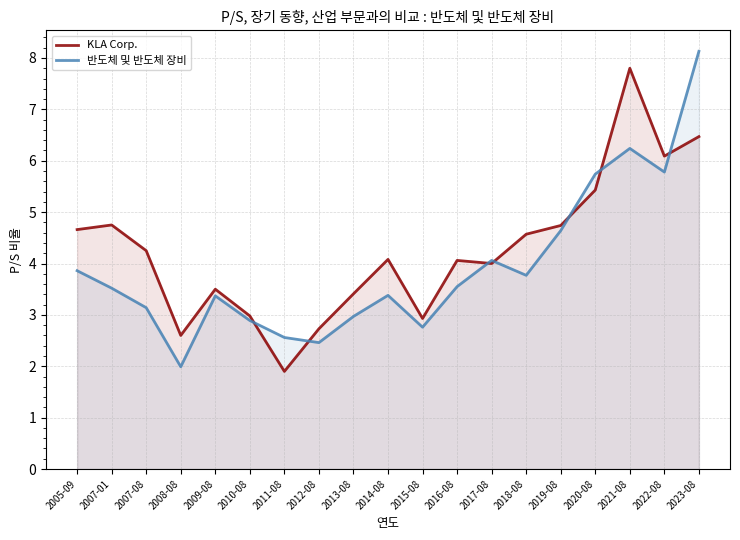

At which category does KLA Corp. reach its first local peak?

2007-01